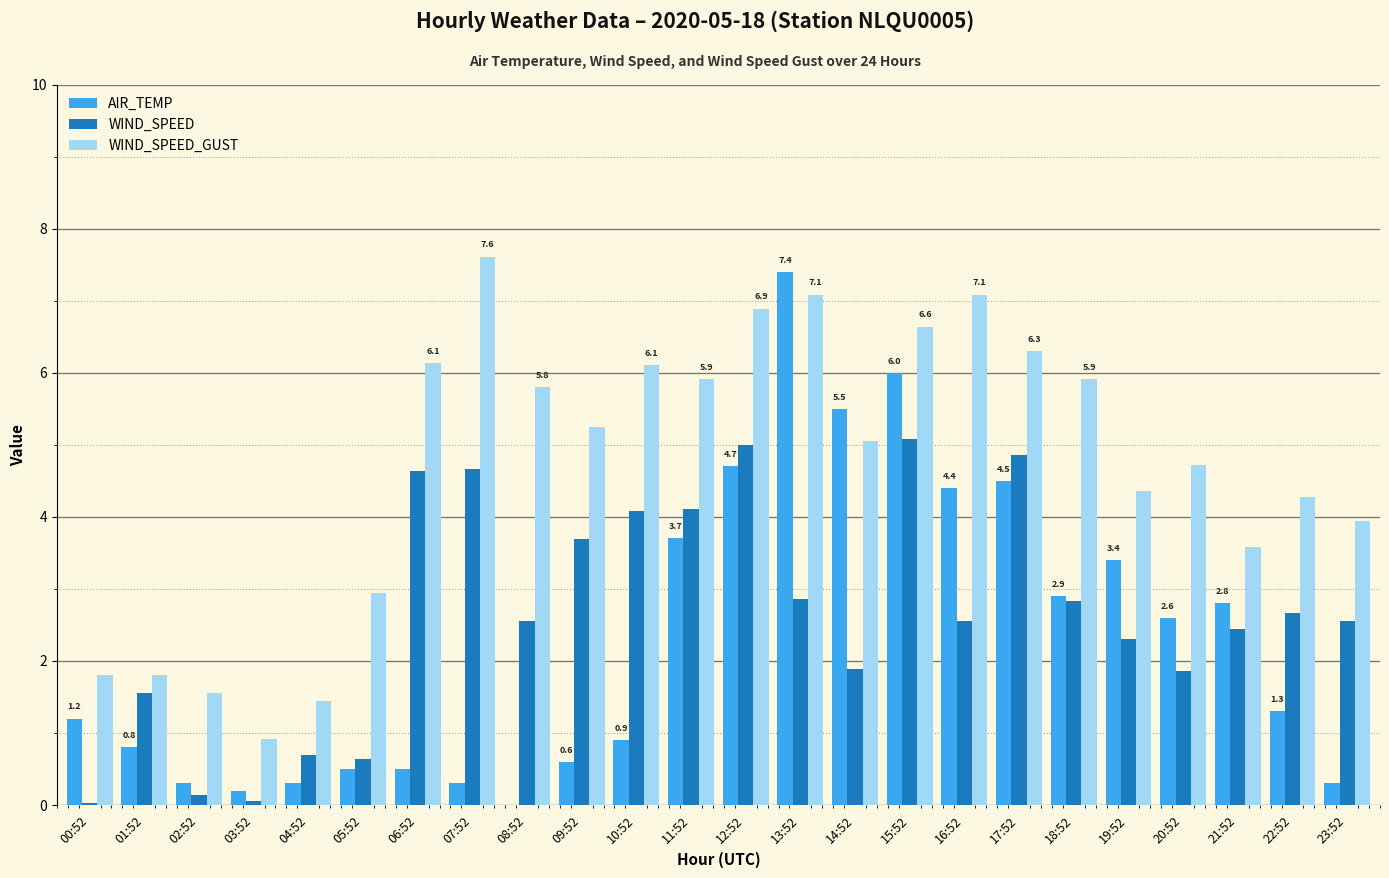

Which series changed the most between 00:52 and 03:52?

AIR_TEMP